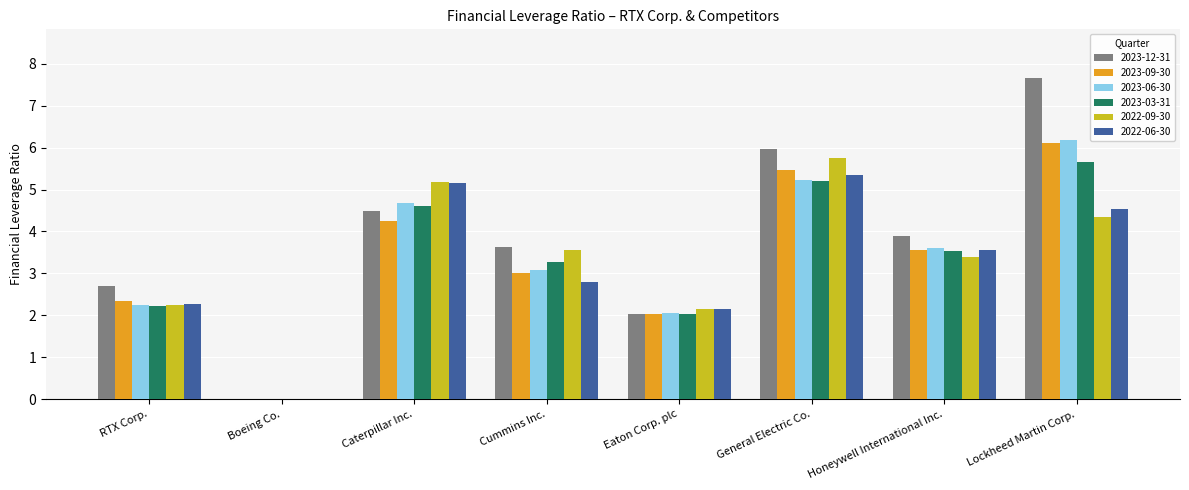

At which label does 2023-06-30 reach its peak?

Lockheed Martin Corp.